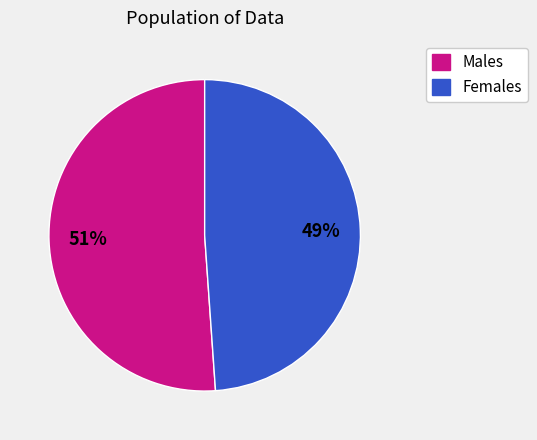

Does any single category account for the majority?

Yes